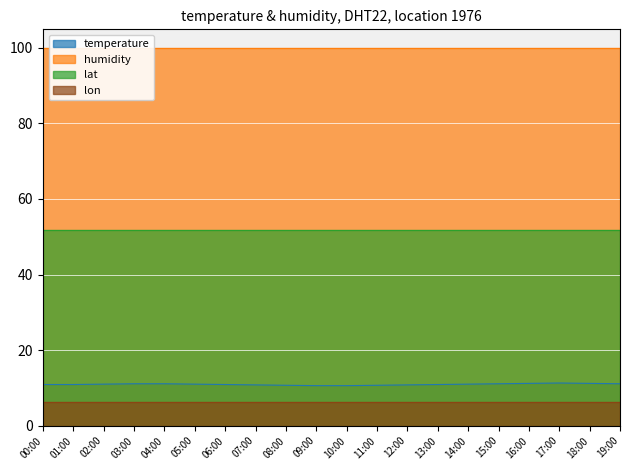

True or false: temperature has a value of 17.1 at 02:00.

False